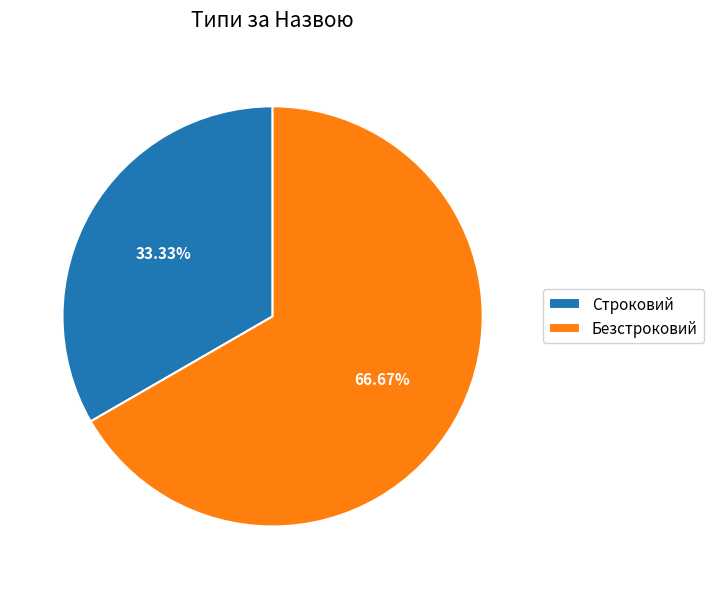

What percentage do Строковий and Безстроковий together represent?

100.0%